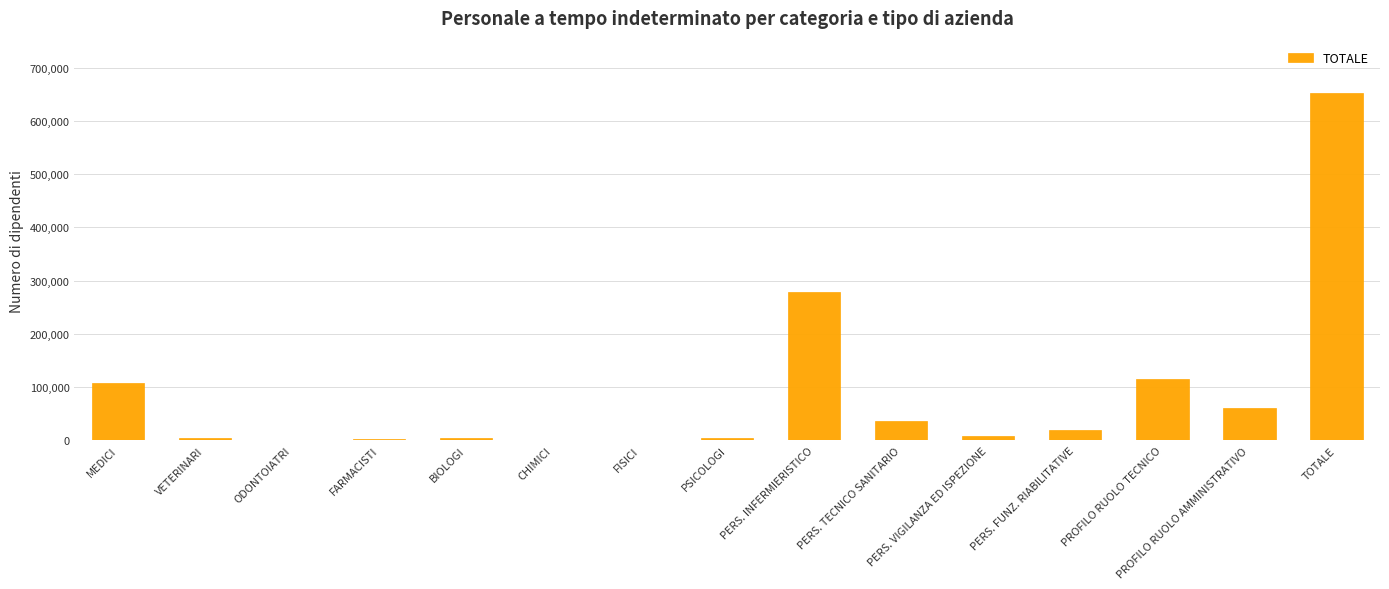

How many distinct data groups are displayed?

1